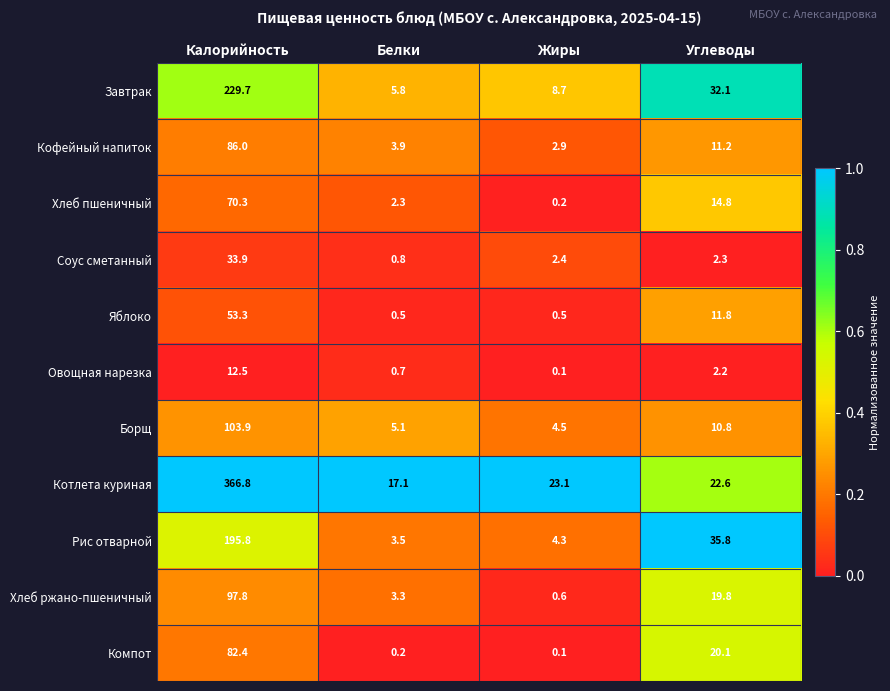

Is the value of Хлеб пшеничный at Углеводы greater than the value of Борщ at Калорийность?

No